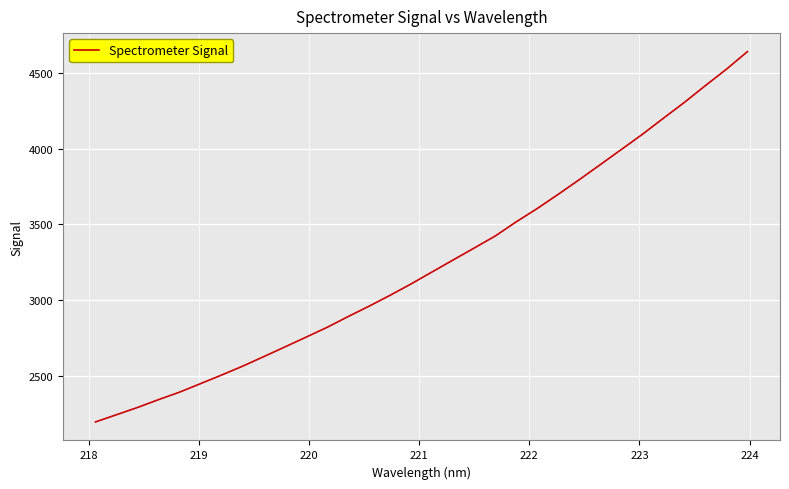

What is the average value?

3243.5